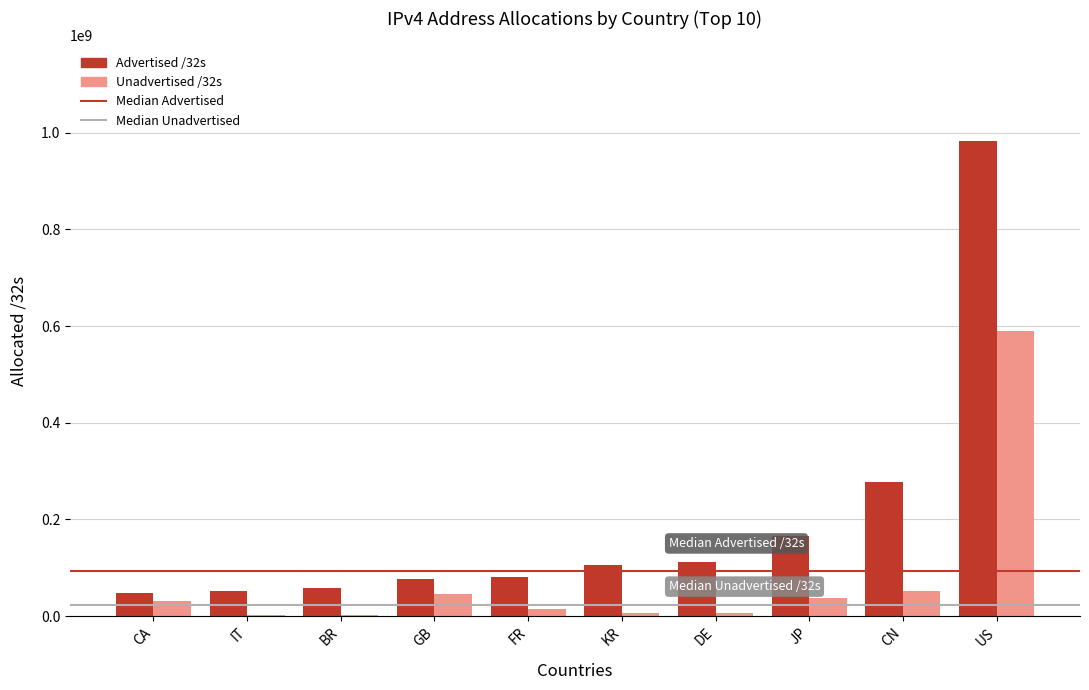

The value of Advertised /32s at CN is 375781569. True or false?

False